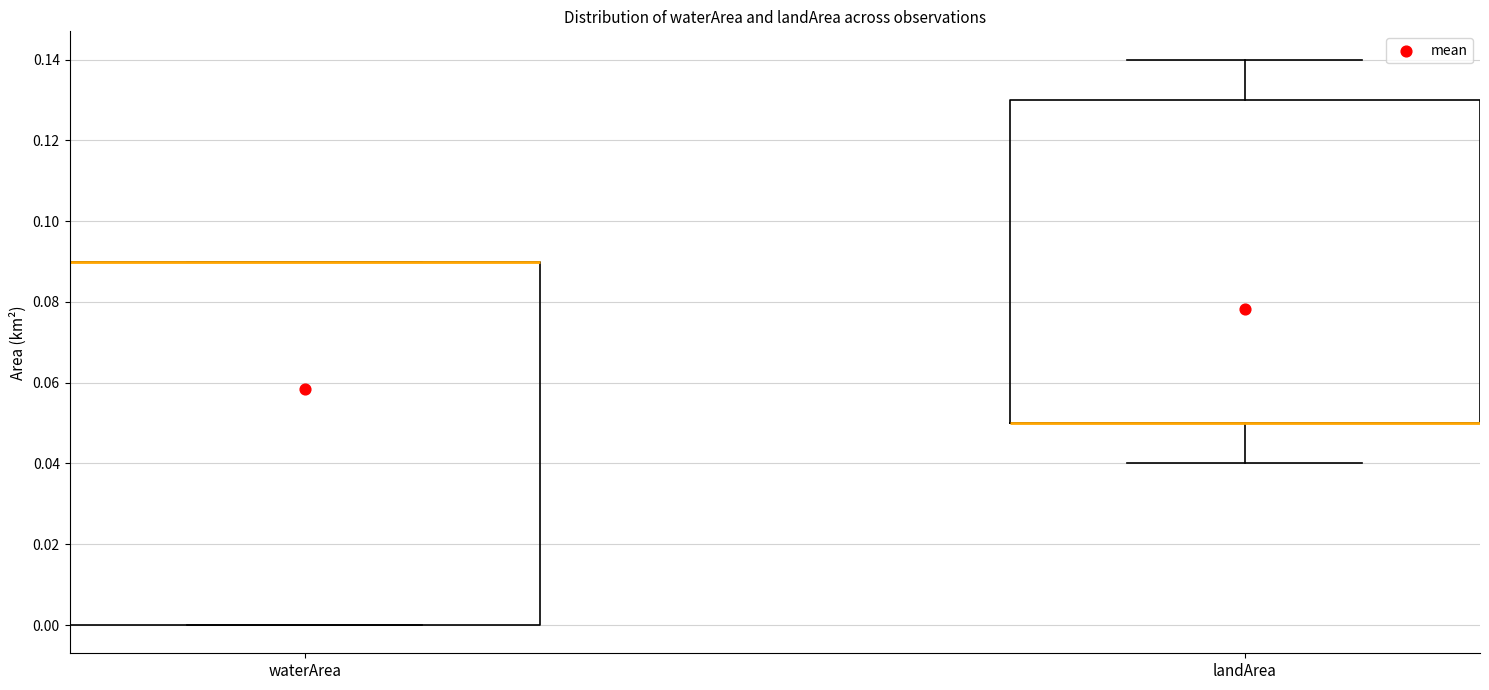

Reading left to right, read every box against the y-axis: the position of its median line, the range the box covers, and the ends of its whiskers. The values are not printed on the chart, so give them approximately, as read against the axis.

waterArea: median 0.09 (drawn on the box's upper edge), box 0.00 to 0.09, whiskers 0.00 to 0.09
landArea: median 0.05 (drawn on the box's lower edge), box 0.05 to 0.13, whiskers 0.04 to 0.14